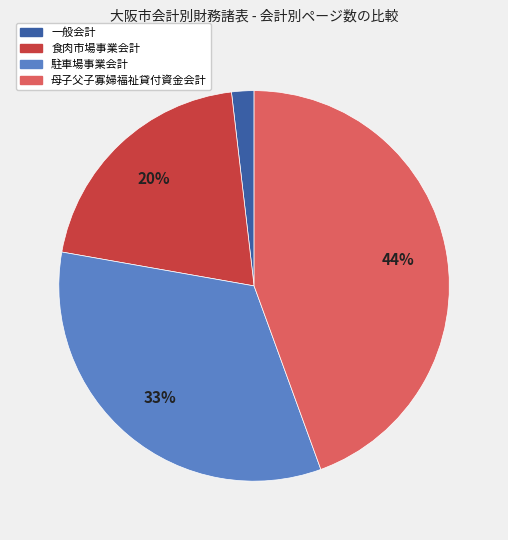

To the nearest percent, what portion does 食肉市場事業会計 represent?

20%